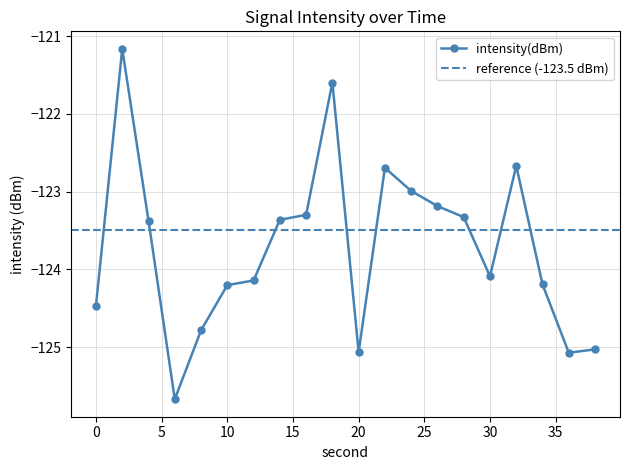

Is this an area chart (filled region under the line)?

No